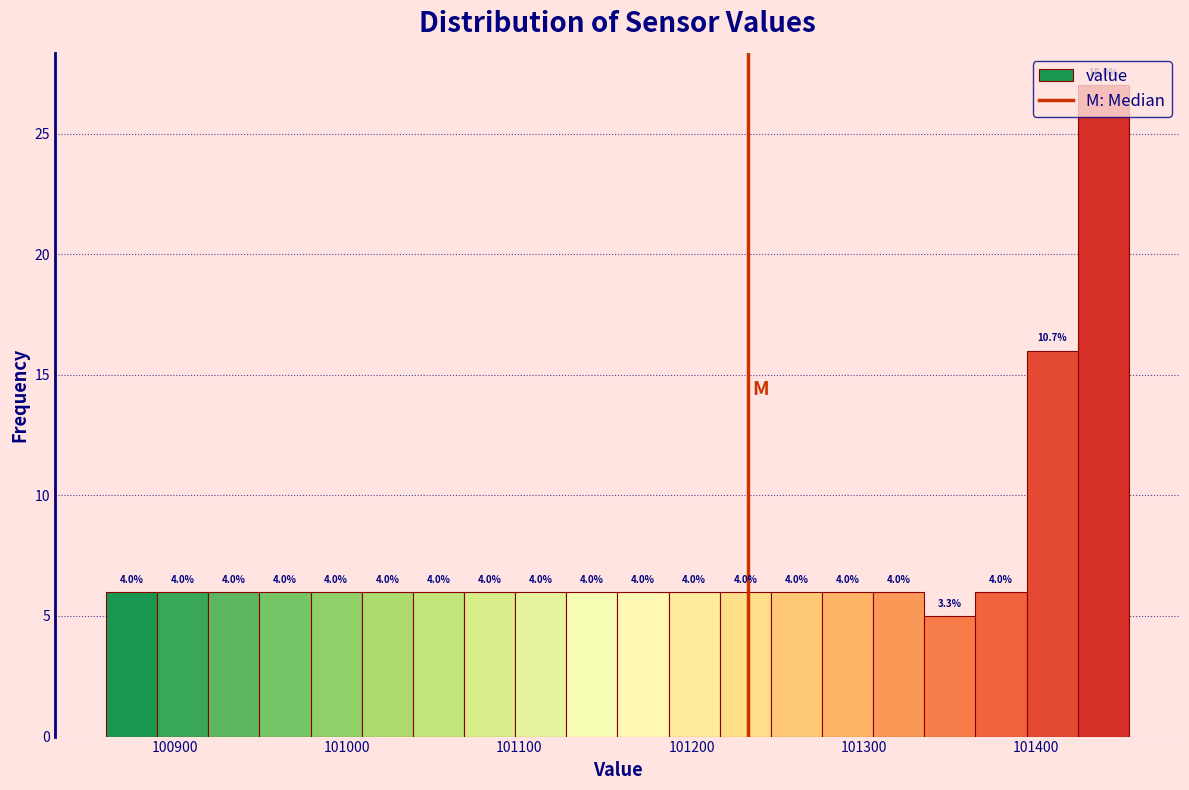

Around what value on the x-axis is the tallest bar? Give the approximate position of its centre, as read against the axis.

101440